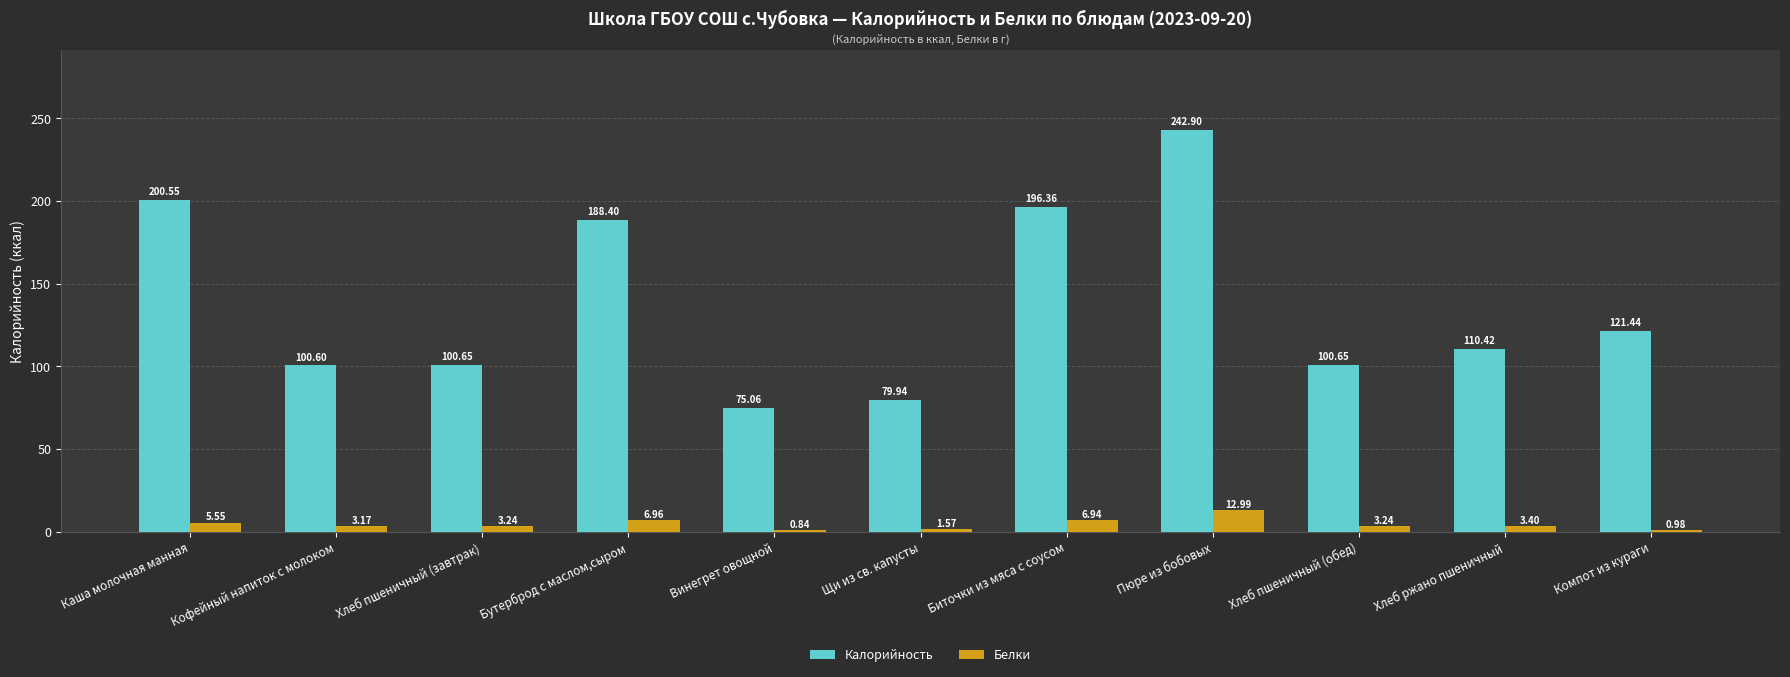

At which label is Белки closest to 6?

Каша молочная манная